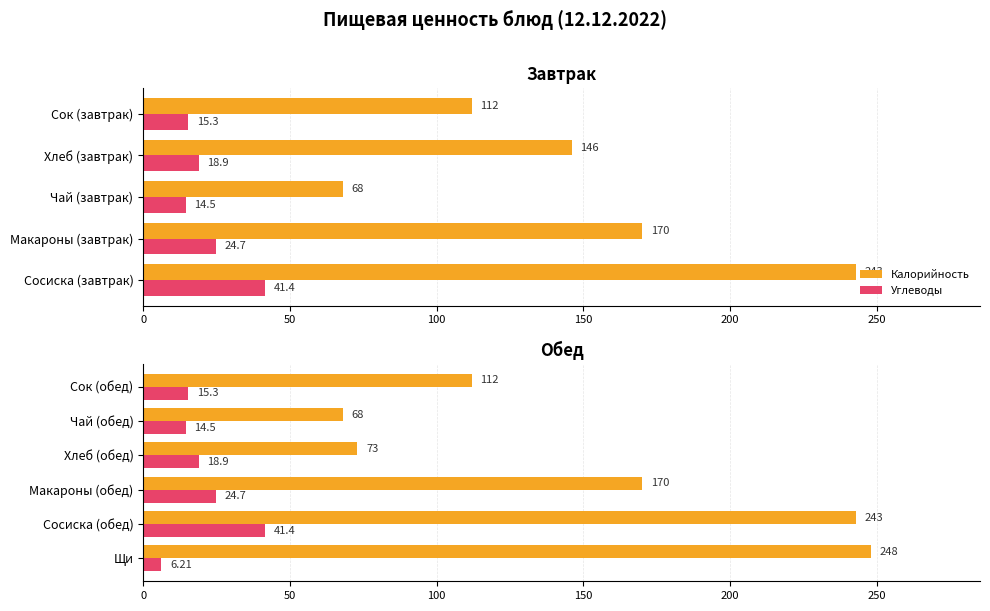

The value of Калорийность at Макароны (обед) is 54.0. True or false?

False